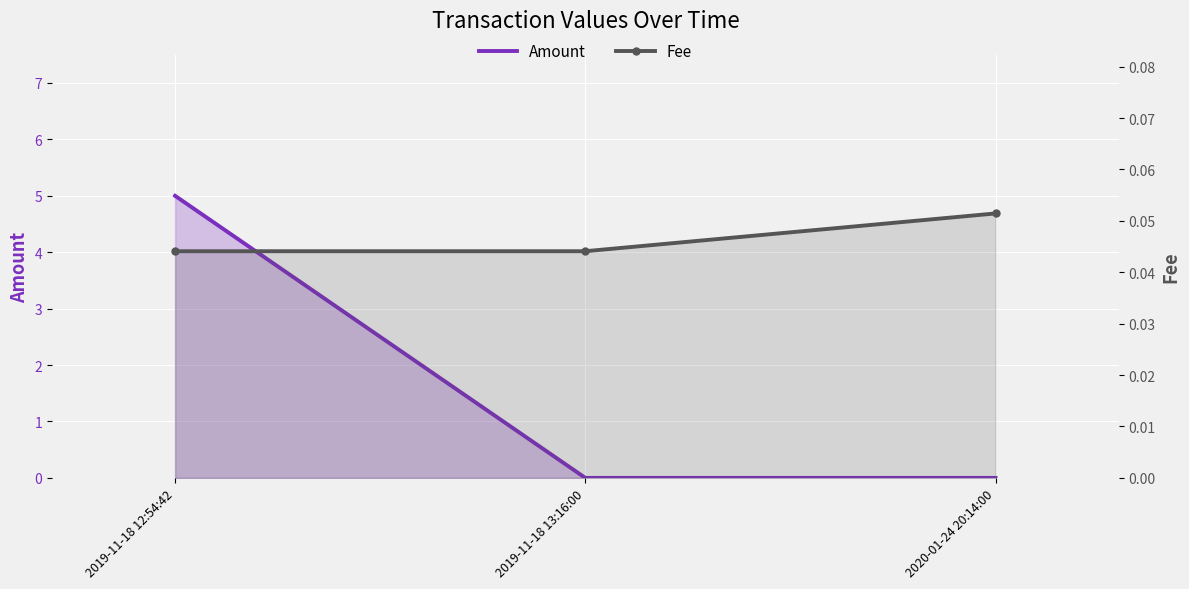

Which series has the widest spread of values?

Amount